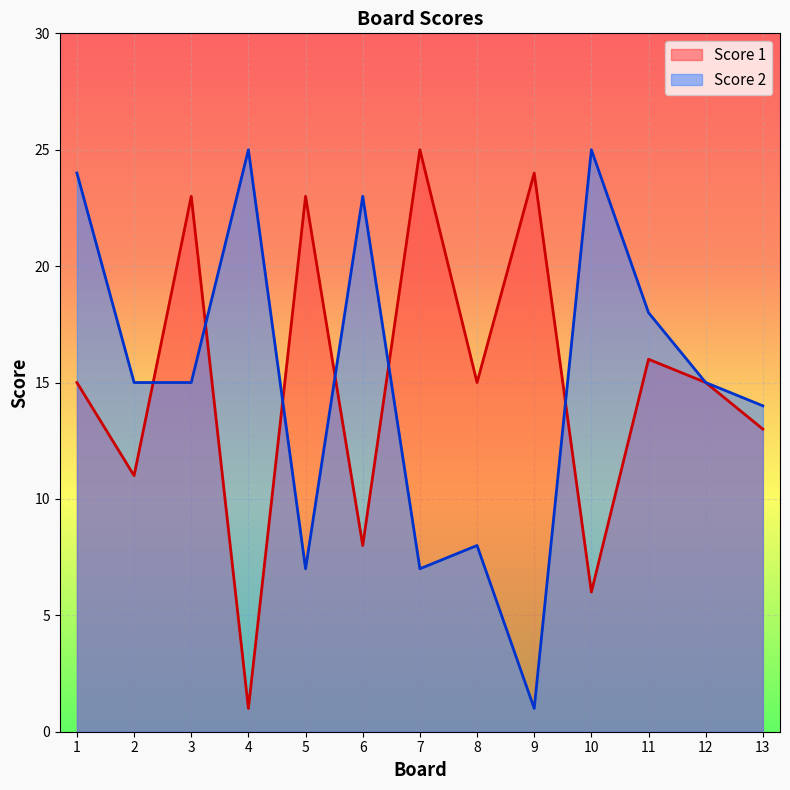

What is the sum of all Score 1 values?

195